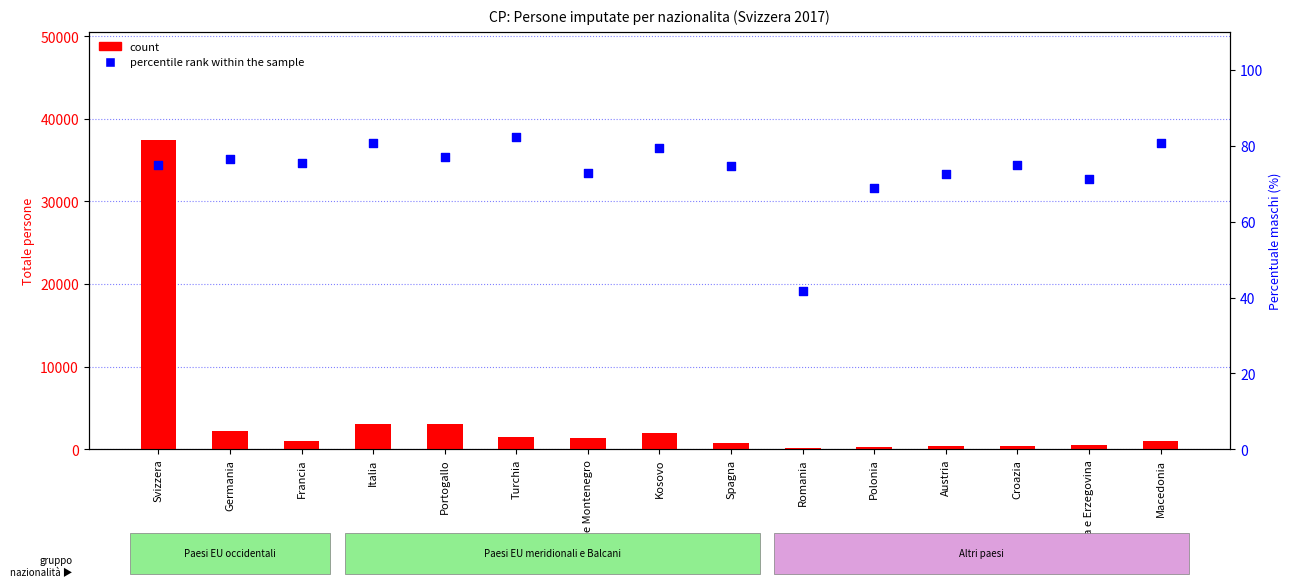

Which series reaches the maximum Y coordinate?

count